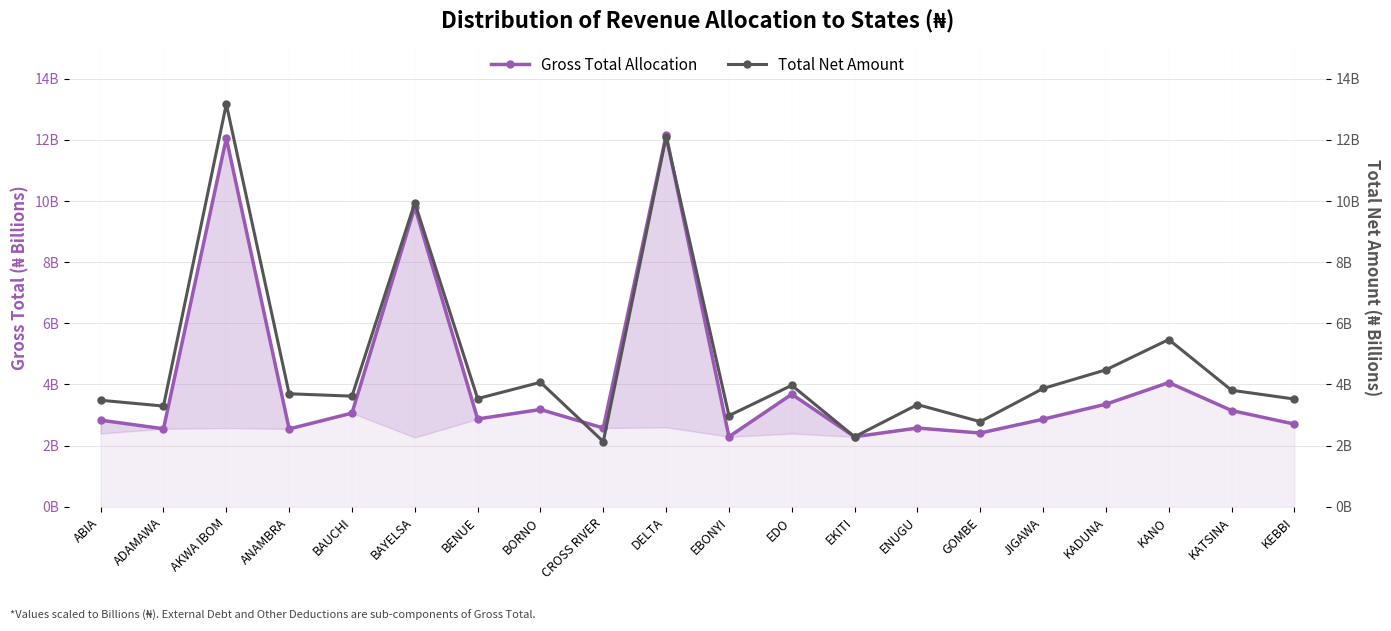

What is the sum of the Gross Total Allocation values at BORNO and ENUGU?

5.8